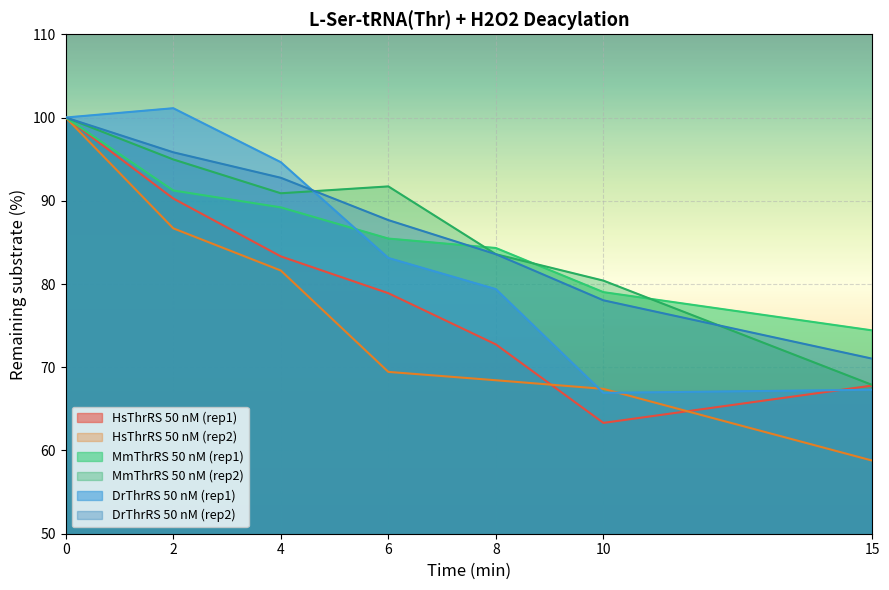

What is the minimum value shown in the chart?

58.8